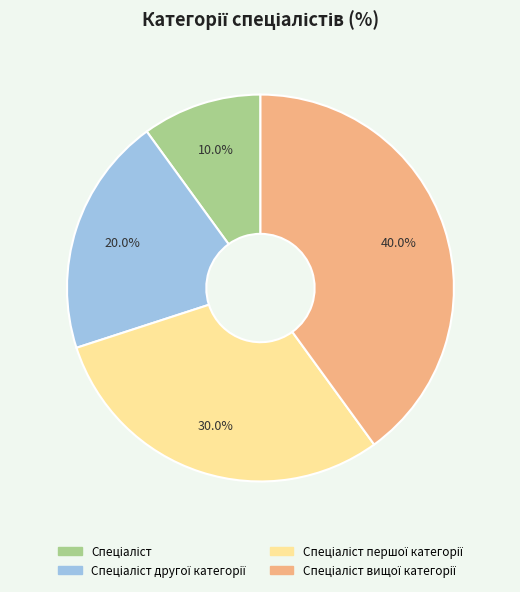

Does any single category account for the majority?

No